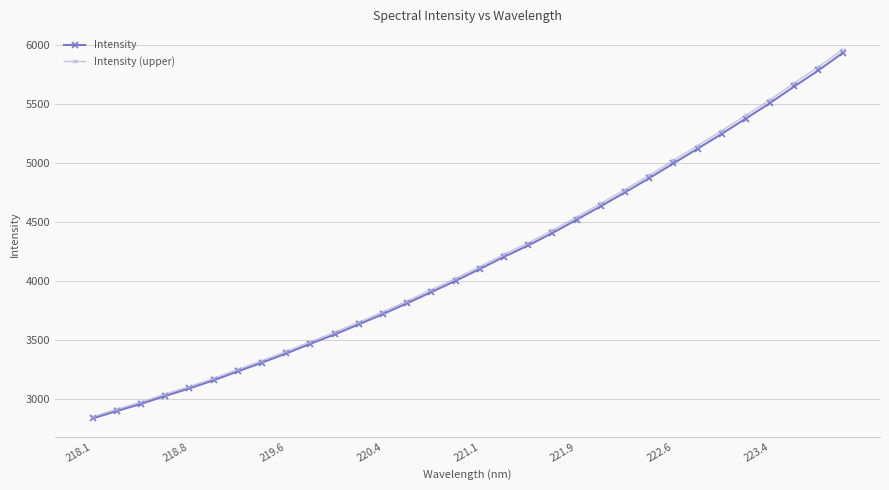

At how many categories does at least one series exceed 3855?

18